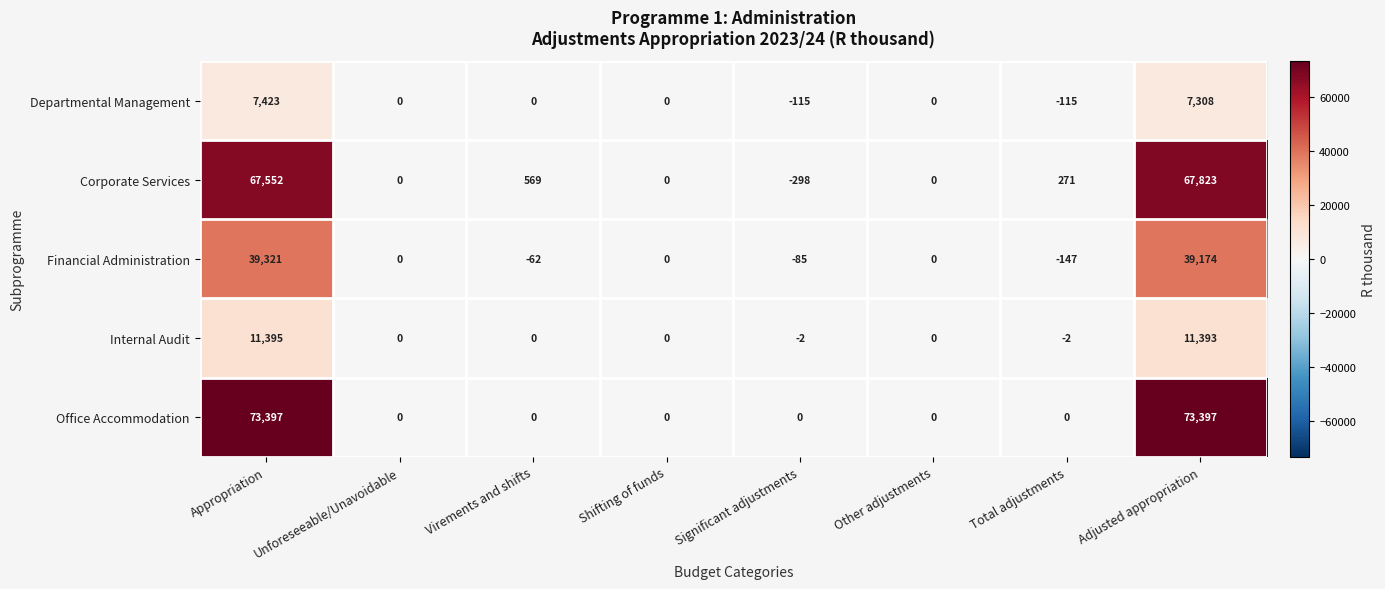

Which series has the largest total across all categories?

Office Accommodation